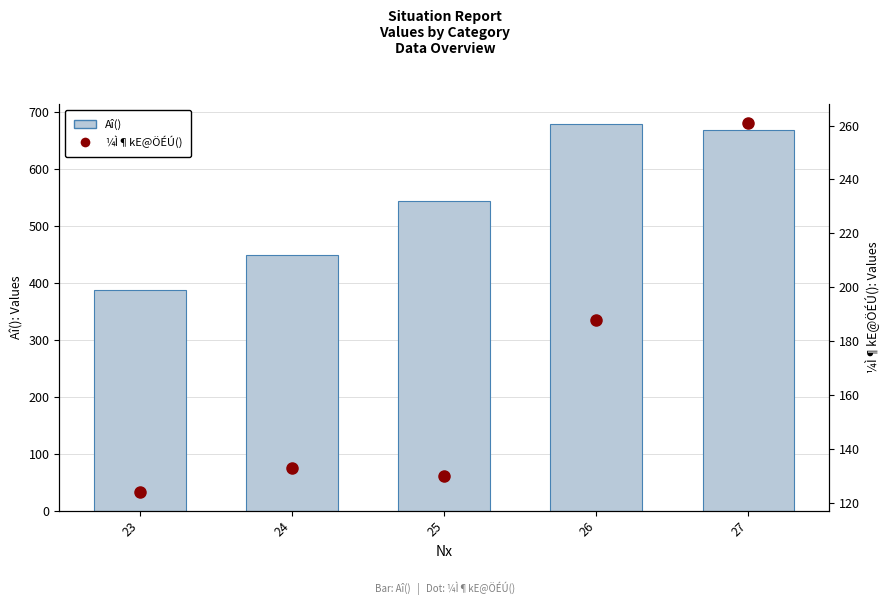

Is it true that ¼Ì¶kE@ÖÉÚ() equals 256 at 26?

False